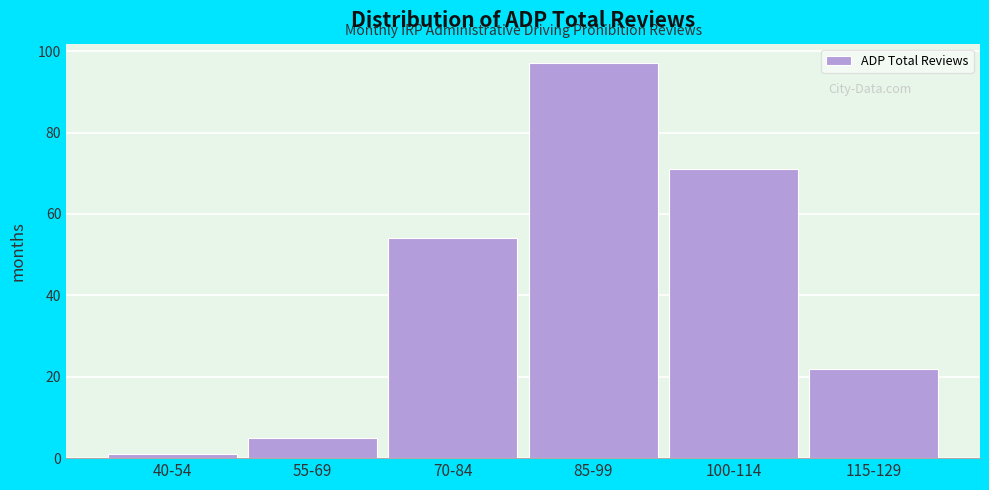

Reading left to right, list all the values displayed in this chart.

40-54=1	55-69=5	70-84=54	85-99=97	100-114=71	115-129=22